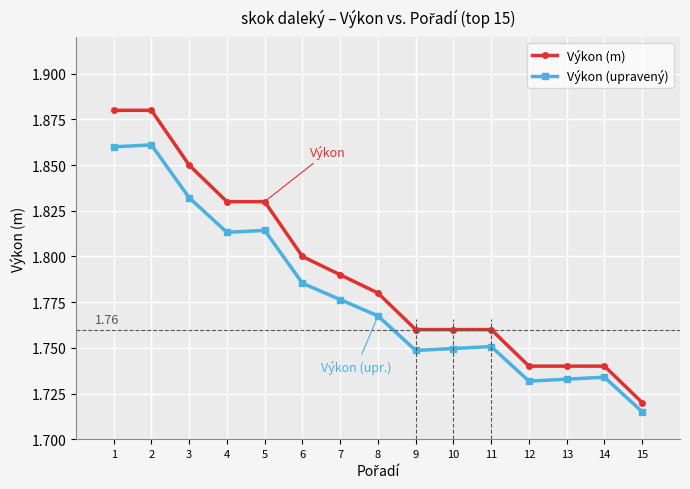

Is the value of Výkon (upravený) at 10 greater than the value of Výkon (m) at 4?

No